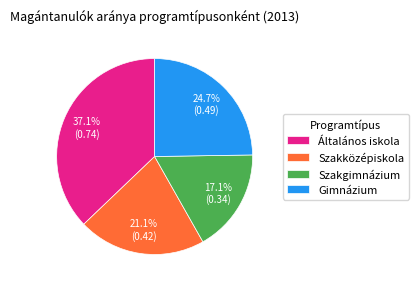

Count the number of slices in the pie.

4